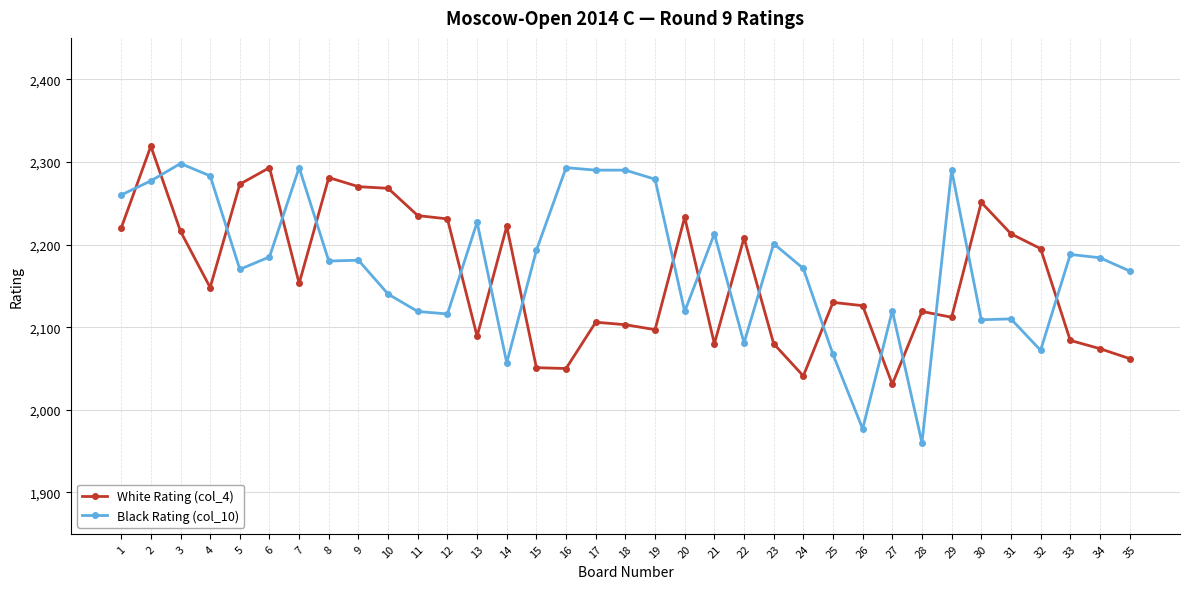

Which series has the widest spread of values?

Black Rating (col_10)